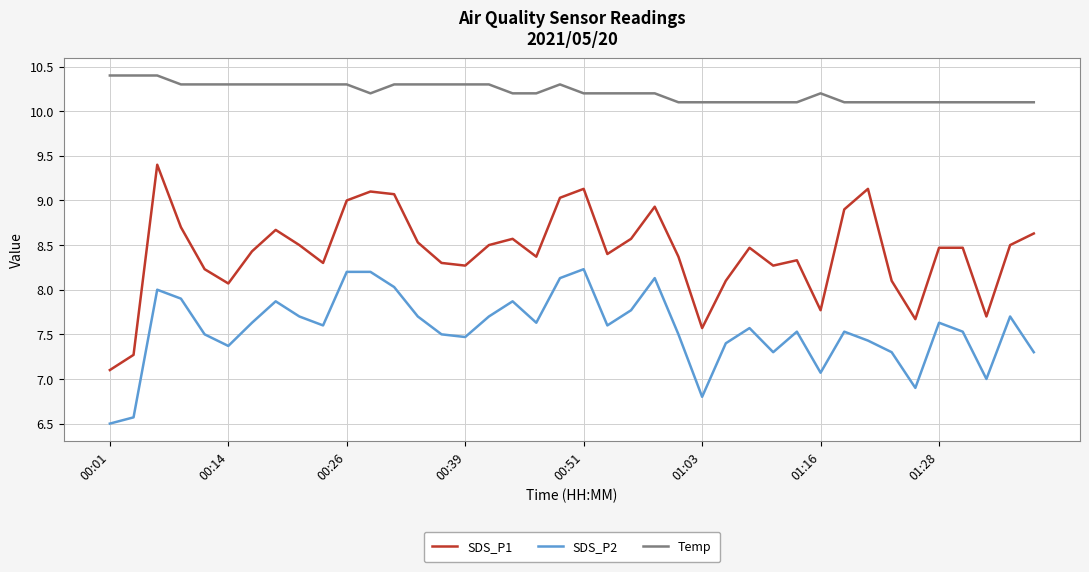

Which series has the widest spread of values?

SDS_P1